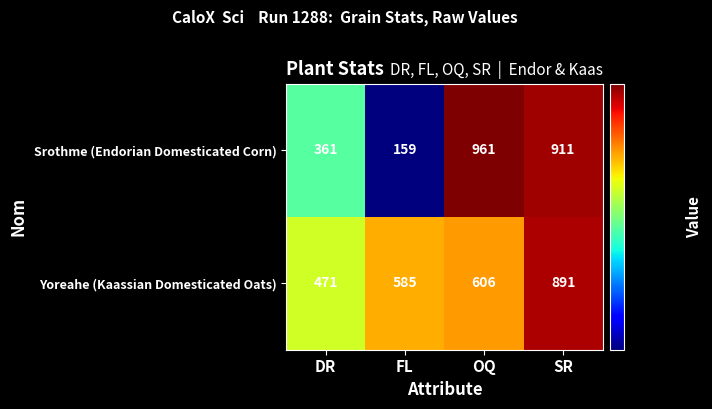

Is it true that Srothme (Endorian Domesticated Corn) equals 145 at DR?

False